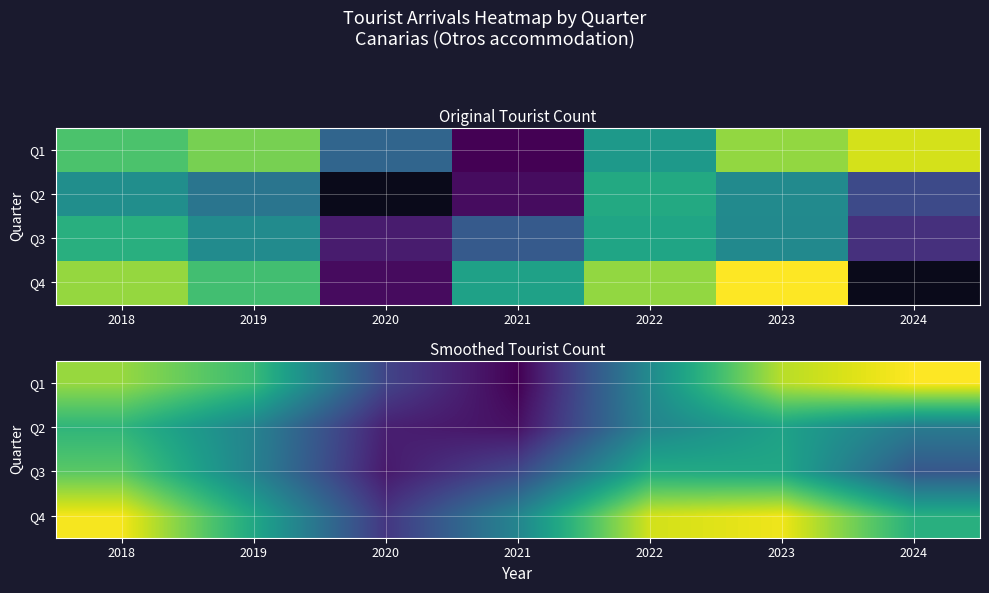

Is the value of Q2 at 2022 greater than the value of Q3 at 2020?

Yes